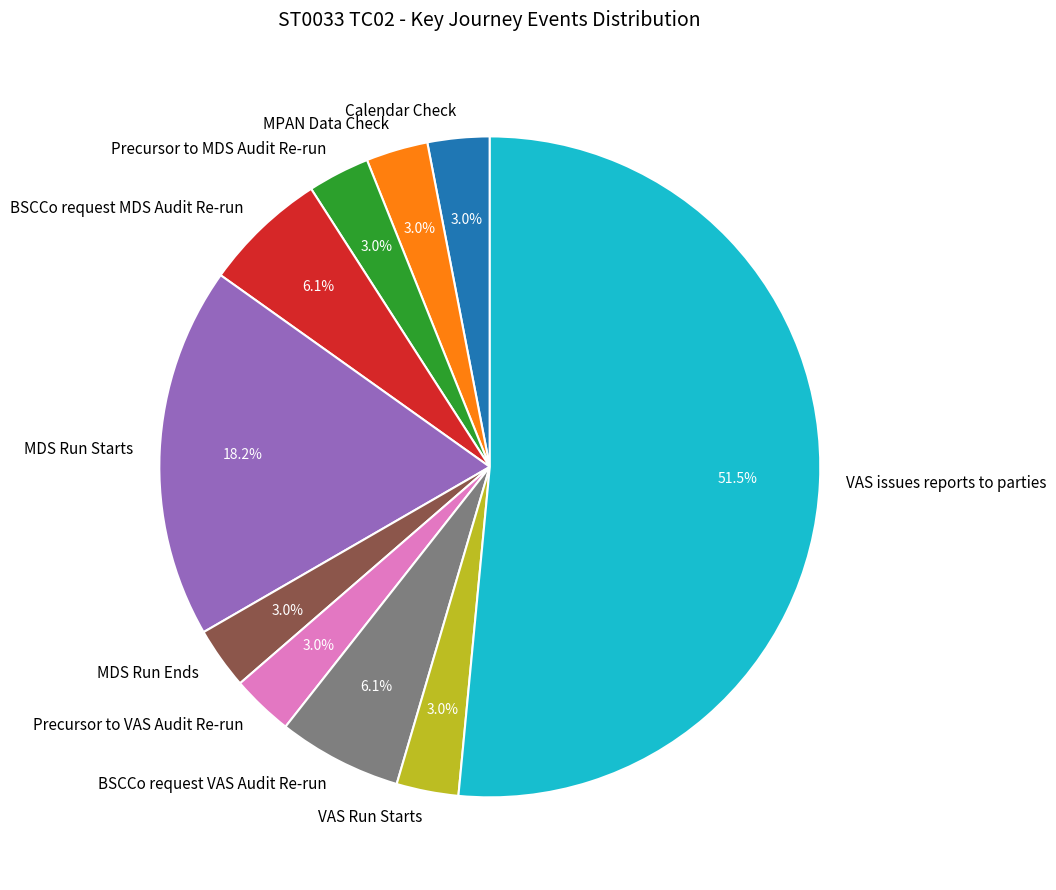

To the nearest percent, what is the average slice percentage?

10%